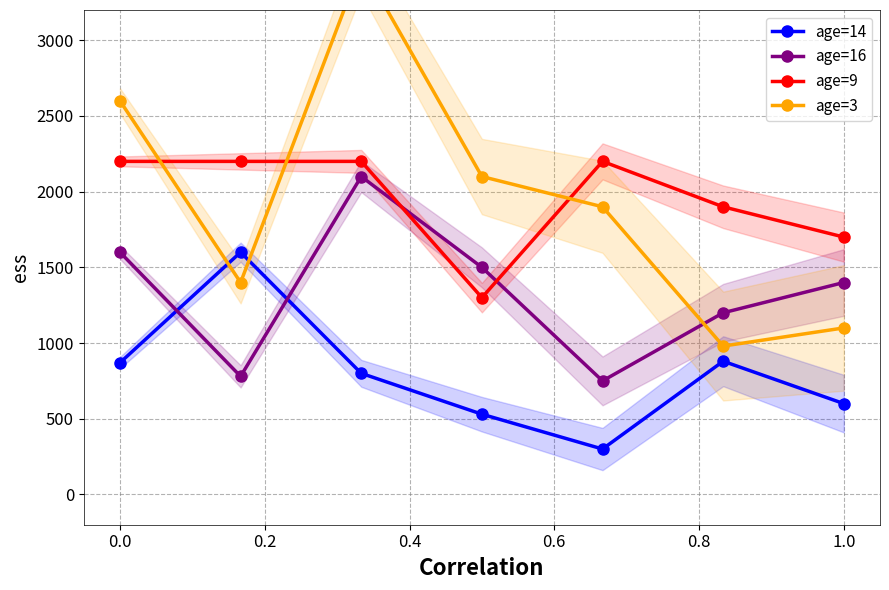

The value of age=9 at 1.0 is 1700. True or false?

True